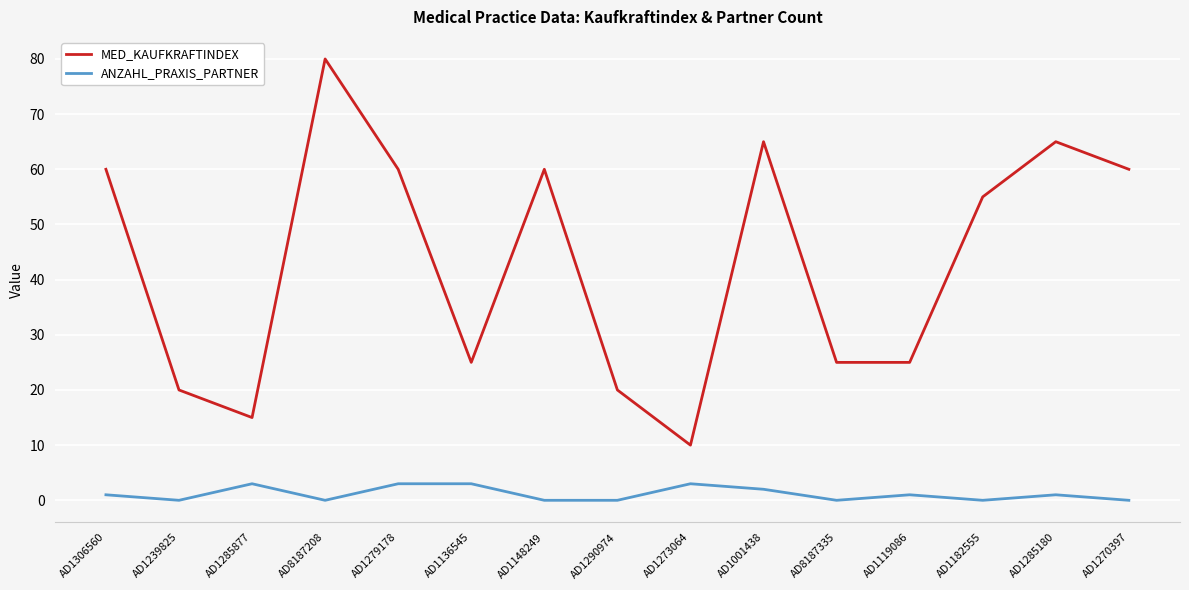

Which category has the lowest value in the MED_KAUFKRAFTINDEX series?

AD1273064